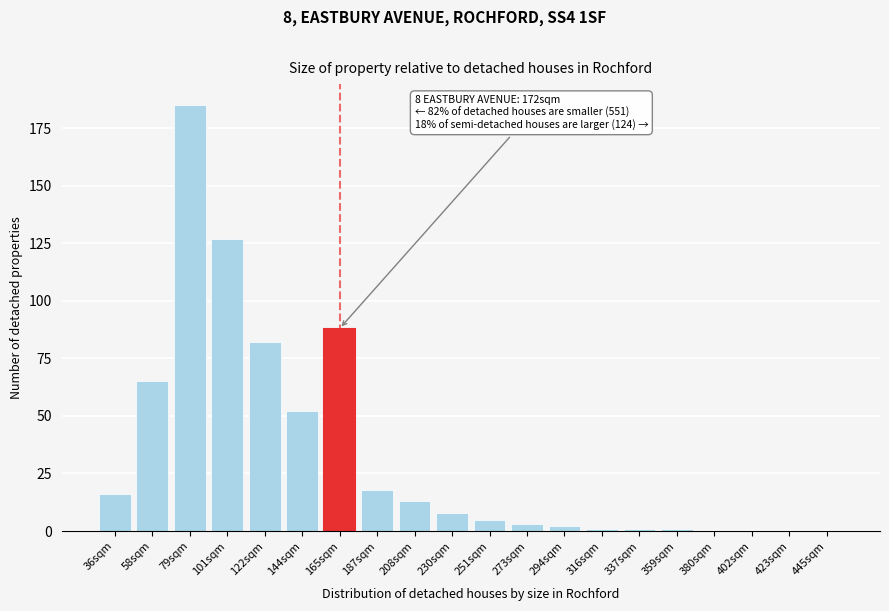

Reading left to right, transcribe all the data shown in this chart.

36sqm=16	58sqm=65	79sqm=185	101sqm=127	122sqm=82	144sqm=52	165sqm=88	187sqm=18	208sqm=13	230sqm=8	251sqm=5	273sqm=3	294sqm=2	316sqm=1	337sqm=1	359sqm=1	380sqm=0	402sqm=0	423sqm=0	445sqm=0